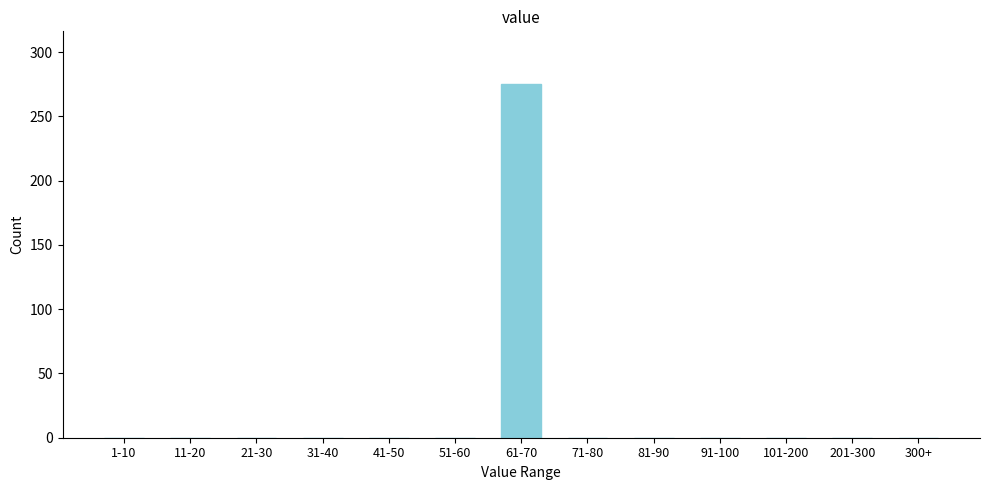

Reading right to left, what are all the values shown in this chart?

300+=0	201-300=0	101-200=0	91-100=0	81-90=0	71-80=0	61-70=275	51-60=0	41-50=0	31-40=0	21-30=0	11-20=0	1-10=0